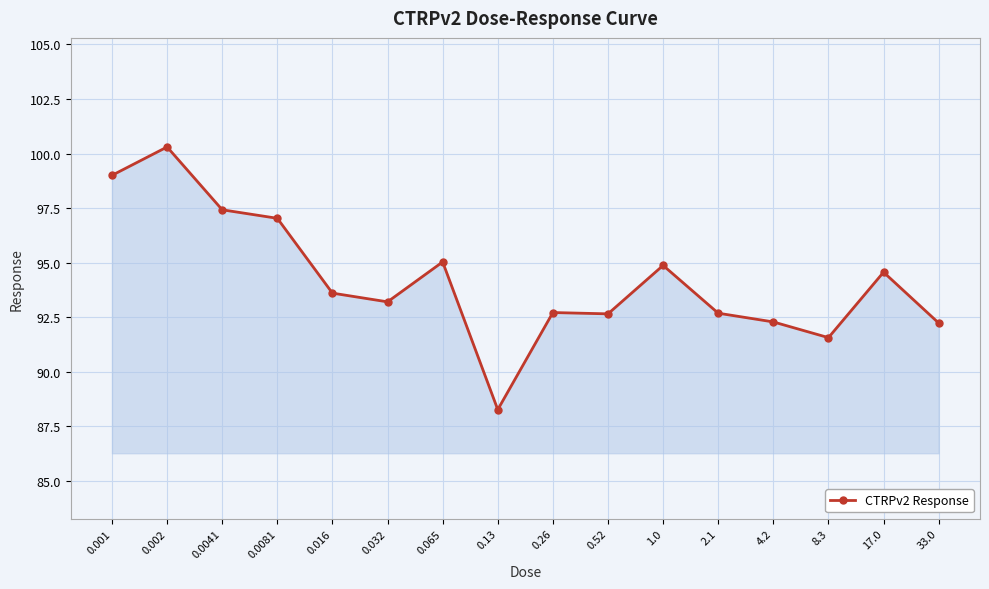

The value at 0.52 is 92.7. True or false?

True